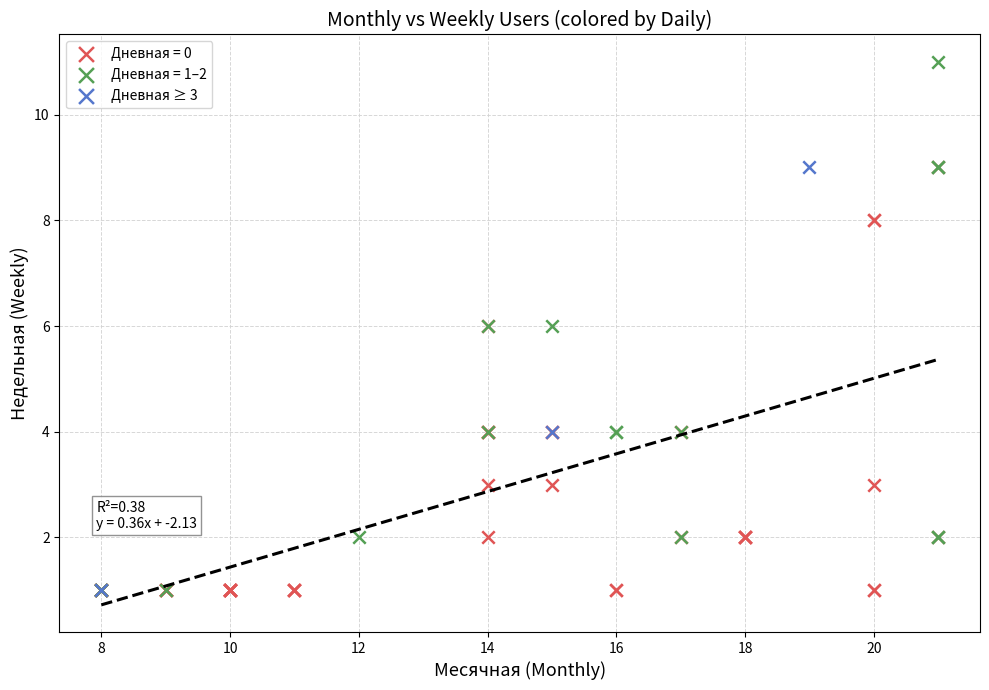

Which series contains the highest Y value?

Дневная = 1–2